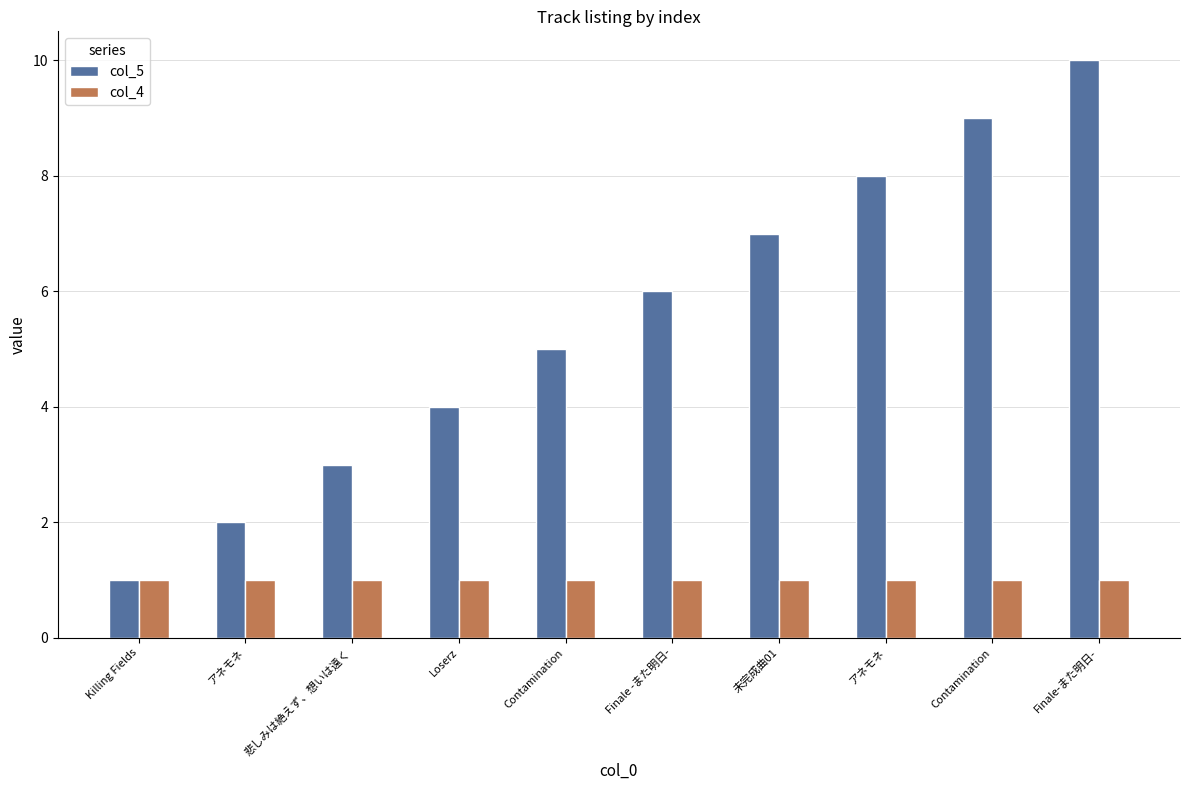

Reading left to right, list all the values displayed in this chart.

col_5: Killing Fields=1	アネモネ=2	悲しみは絶えず、想いは遠く=3	Loserz=4	Contamination=5	Finale -また明日-=6	未完成曲01=7	アネモネ=8	Contamination=9	Finale-また明日-=10
col_4: Killing Fields=1	アネモネ=1	悲しみは絶えず、想いは遠く=1	Loserz=1	Contamination=1	Finale -また明日-=1	未完成曲01=1	アネモネ=1	Contamination=1	Finale-また明日-=1